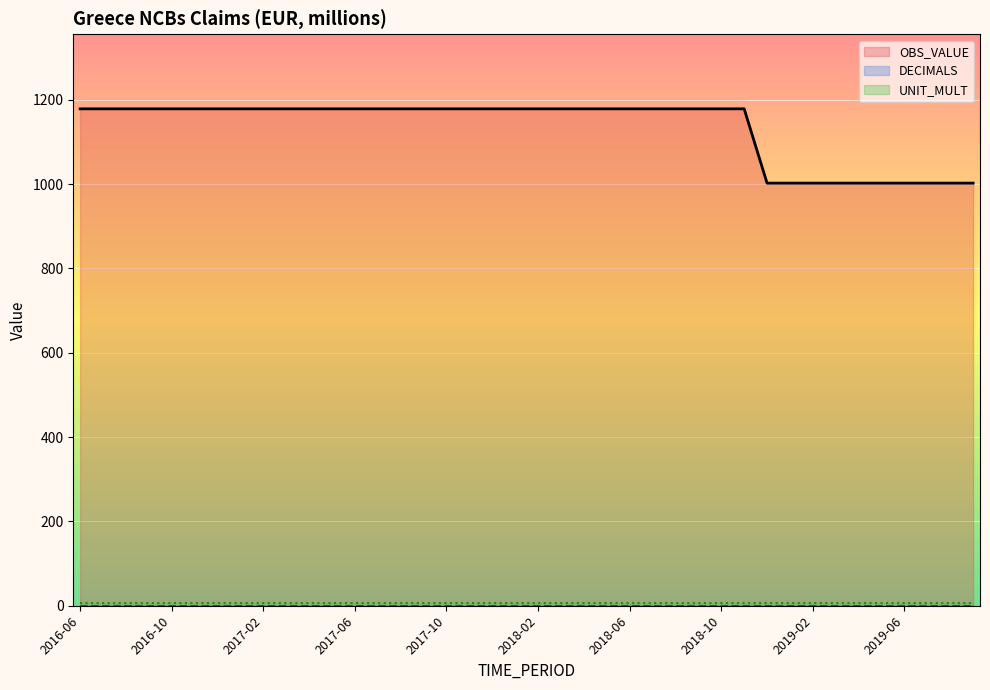

Reading left to right, extract all data points from this chart.

OBS_VALUE: 1178.3	1178.3	1178.3	1178.3	1178.3	1178.3	1178.3	1178.3	1178.3	1178.3	1178.3	1178.3	1178.3	1178.3	1178.3	1178.3	1178.3	1178.3	1178.3	1178.3	1178.3	1178.3	1178.3	1178.3	1178.3	1178.3	1178.3	1178.3	1178.3	1178.3	1002.1	1002.1	1002.1	1002.1	1002.1	1002.1	1002.1	1002.1	1002.1	1002.1
DECIMALS: 0.0	0.0	0.0	0.0	0.0	0.0	0.0	0.0	0.0	0.0	0.0	0.0	0.0	0.0	0.0	0.0	0.0	0.0	0.0	0.0	0.0	0.0	0.0	0.0	0.0	0.0	0.0	0.0	0.0	0.0	0.0	0.0	0.0	0.0	0.0	0.0	0.0	0.0	0.0	0.0
UNIT_MULT: 6.0	6.0	6.0	6.0	6.0	6.0	6.0	6.0	6.0	6.0	6.0	6.0	6.0	6.0	6.0	6.0	6.0	6.0	6.0	6.0	6.0	6.0	6.0	6.0	6.0	6.0	6.0	6.0	6.0	6.0	6.0	6.0	6.0	6.0	6.0	6.0	6.0	6.0	6.0	6.0